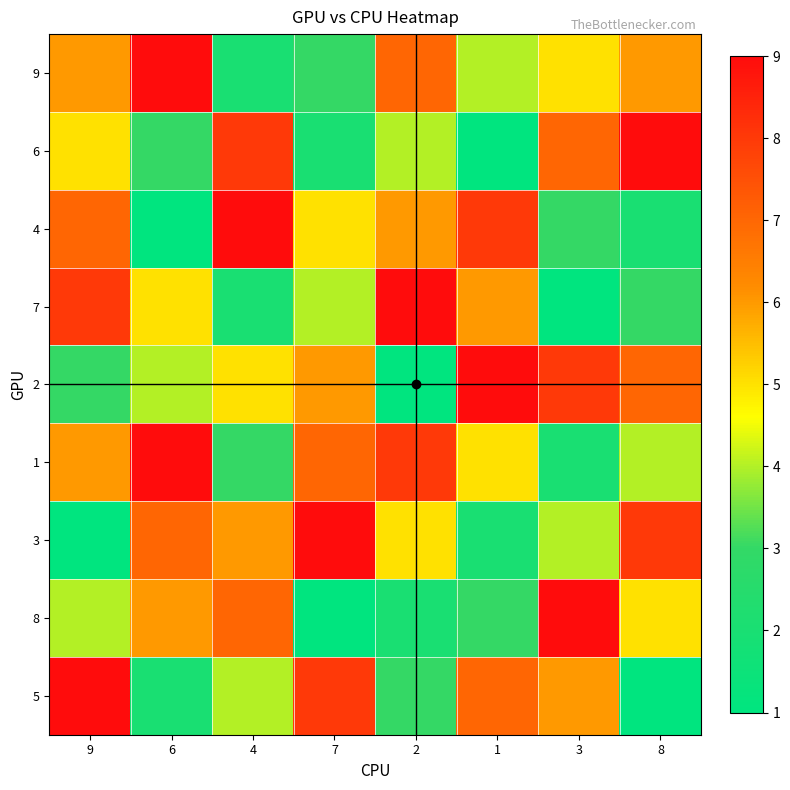

Is it true that 9 equals 4 at 1?

True